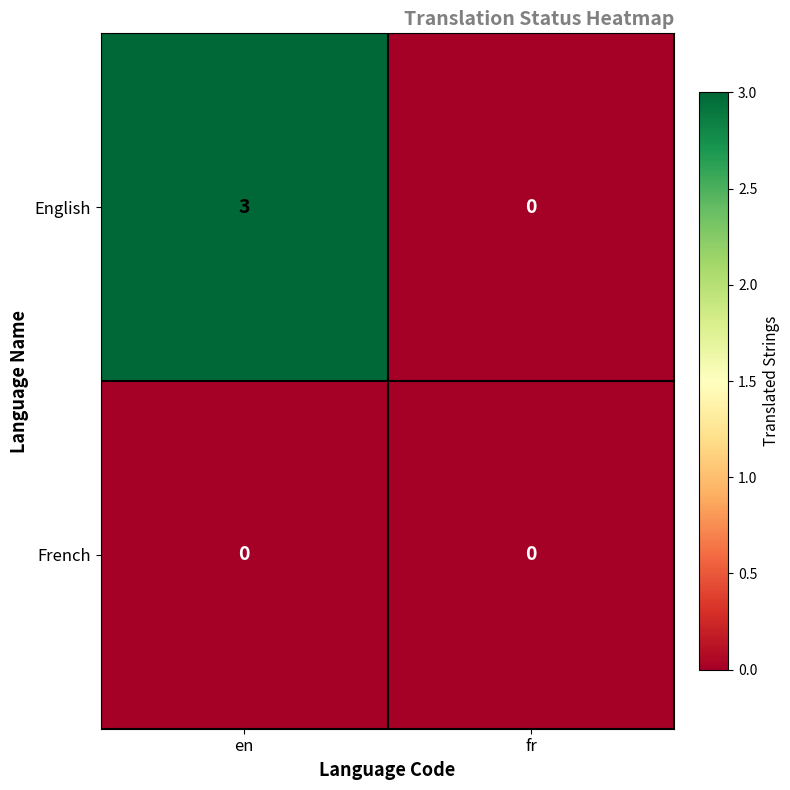

What is the difference between the maximum and minimum values in the English series?

3